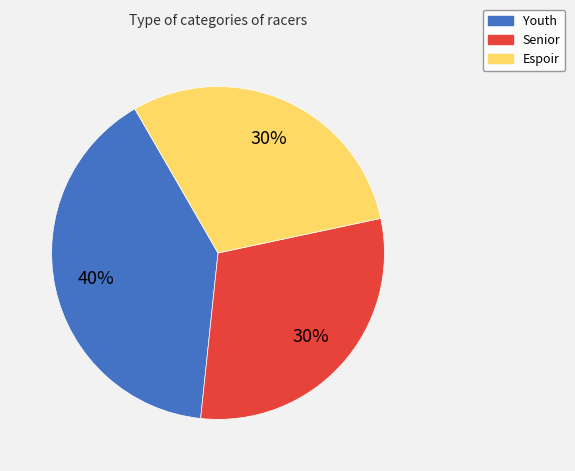

To the nearest percent, what is the difference between the Espoir and Youth slice percentages?

10%